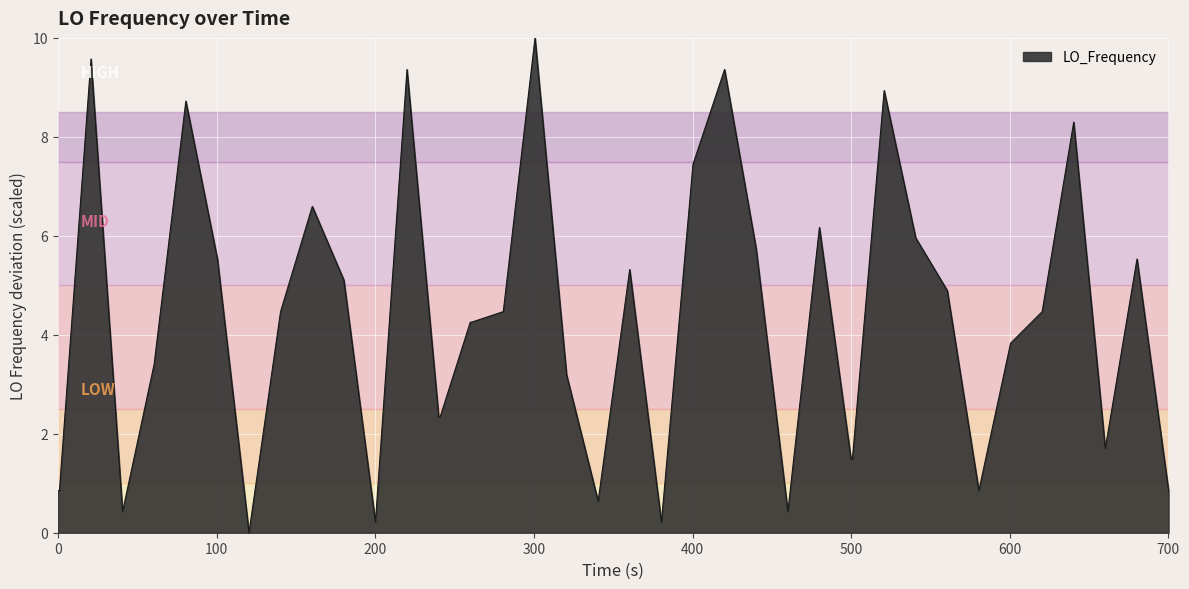

How many lines are shown in the chart?

1